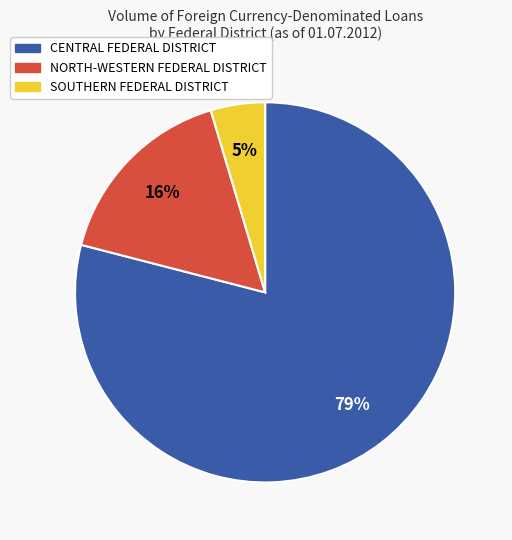

Does any single category account for the majority?

Yes